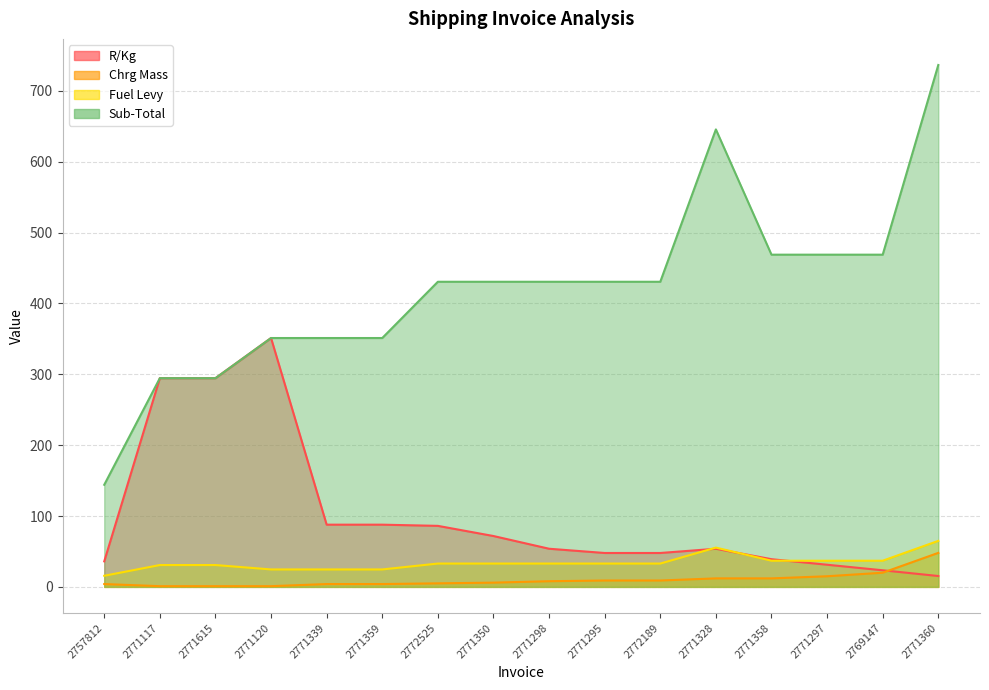

Reading right to left, list all the values displayed in this chart.

R/Kg: 2771360=15.3	2769147=23.4	2771297=31.3	2771358=39.1	2771328=53.8	2772189=47.8	2771295=47.8	2771298=53.8	2771350=71.8	2772525=86.1	2771359=87.8	2771339=87.8	2771120=351.2	2771615=294.5	2771117=294.5	2757812=36.0
Chrg Mass: 2771360=48.0	2769147=20.0	2771297=15.0	2771358=12.0	2771328=12.0	2772189=9.0	2771295=9.0	2771298=8.0	2771350=6.0	2772525=5.0	2771359=4.0	2771339=4.0	2771120=1.0	2771615=1.0	2771117=1.0	2757812=4.0
Fuel Levy: 2771360=65.0	2769147=36.9	2771297=36.9	2771358=36.9	2771328=55.4	2772189=32.9	2771295=32.9	2771298=32.9	2771350=32.9	2772525=32.9	2771359=24.6	2771339=24.6	2771120=24.6	2771615=30.8	2771117=30.8	2757812=15.7
Sub-Total: 2771360=736.5	2769147=468.8	2771297=468.8	2771358=468.8	2771328=645.6	2772189=430.6	2771295=430.6	2771298=430.6	2771350=430.6	2772525=430.6	2771359=351.2	2771339=351.2	2771120=351.2	2771615=294.5	2771117=294.5	2757812=144.1